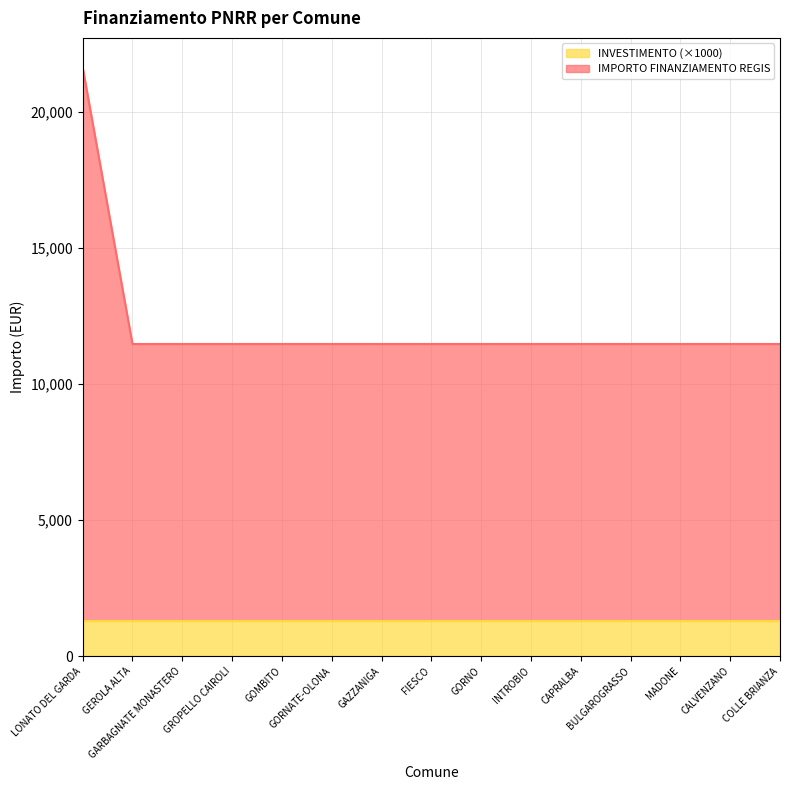

Reading left to right, what are all the values shown in this chart?

21644	11472	11472	11472	11472	11472	11472	11472	11472	11472	11472	11472	11472	11472	11472